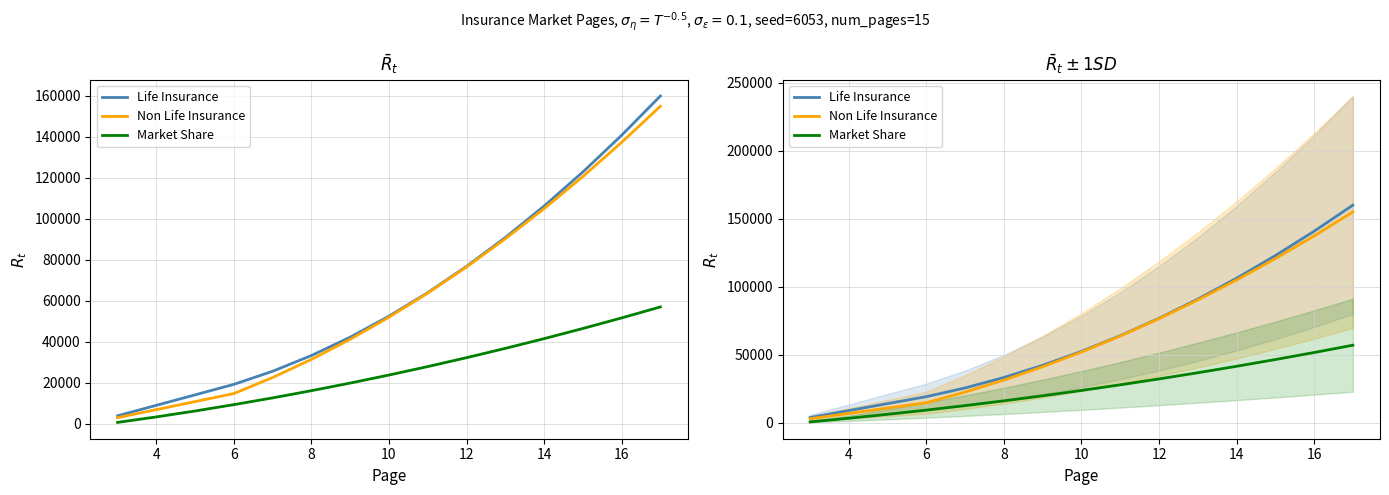

What is the difference between the second highest and second lowest values in the Non Life Insurance series?

130474.7